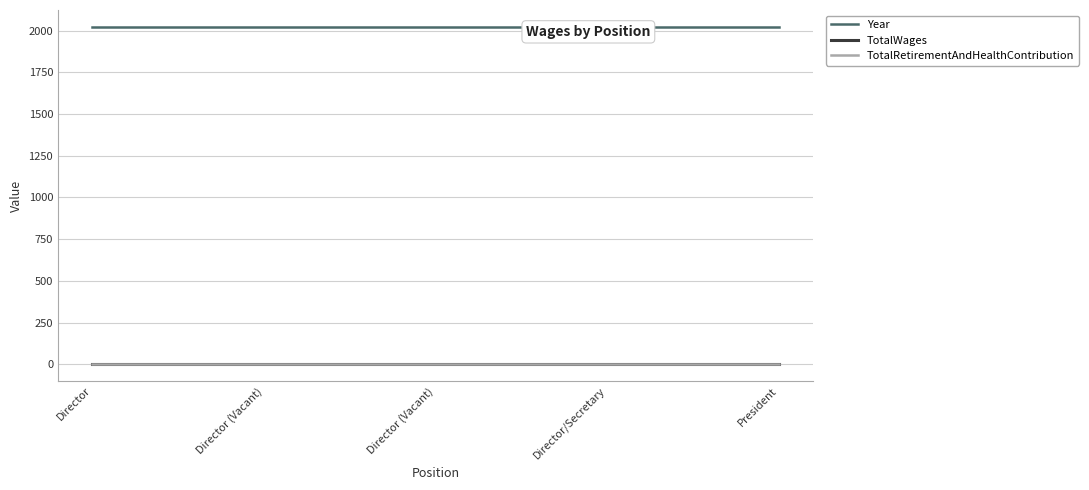

True or false: TotalRetirementAndHealthContribution and TotalWages cross at least once.

False